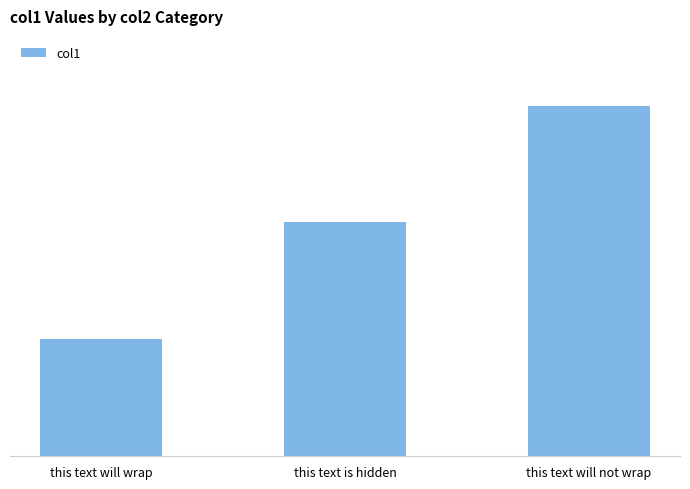

What is the maximum value shown in the chart?

301